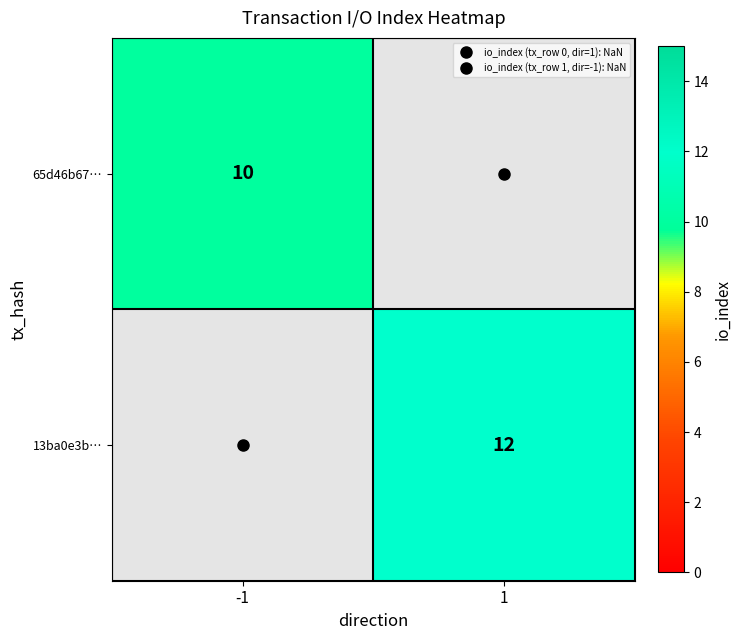

At which label is 65d46b67… closest to 10?

-1